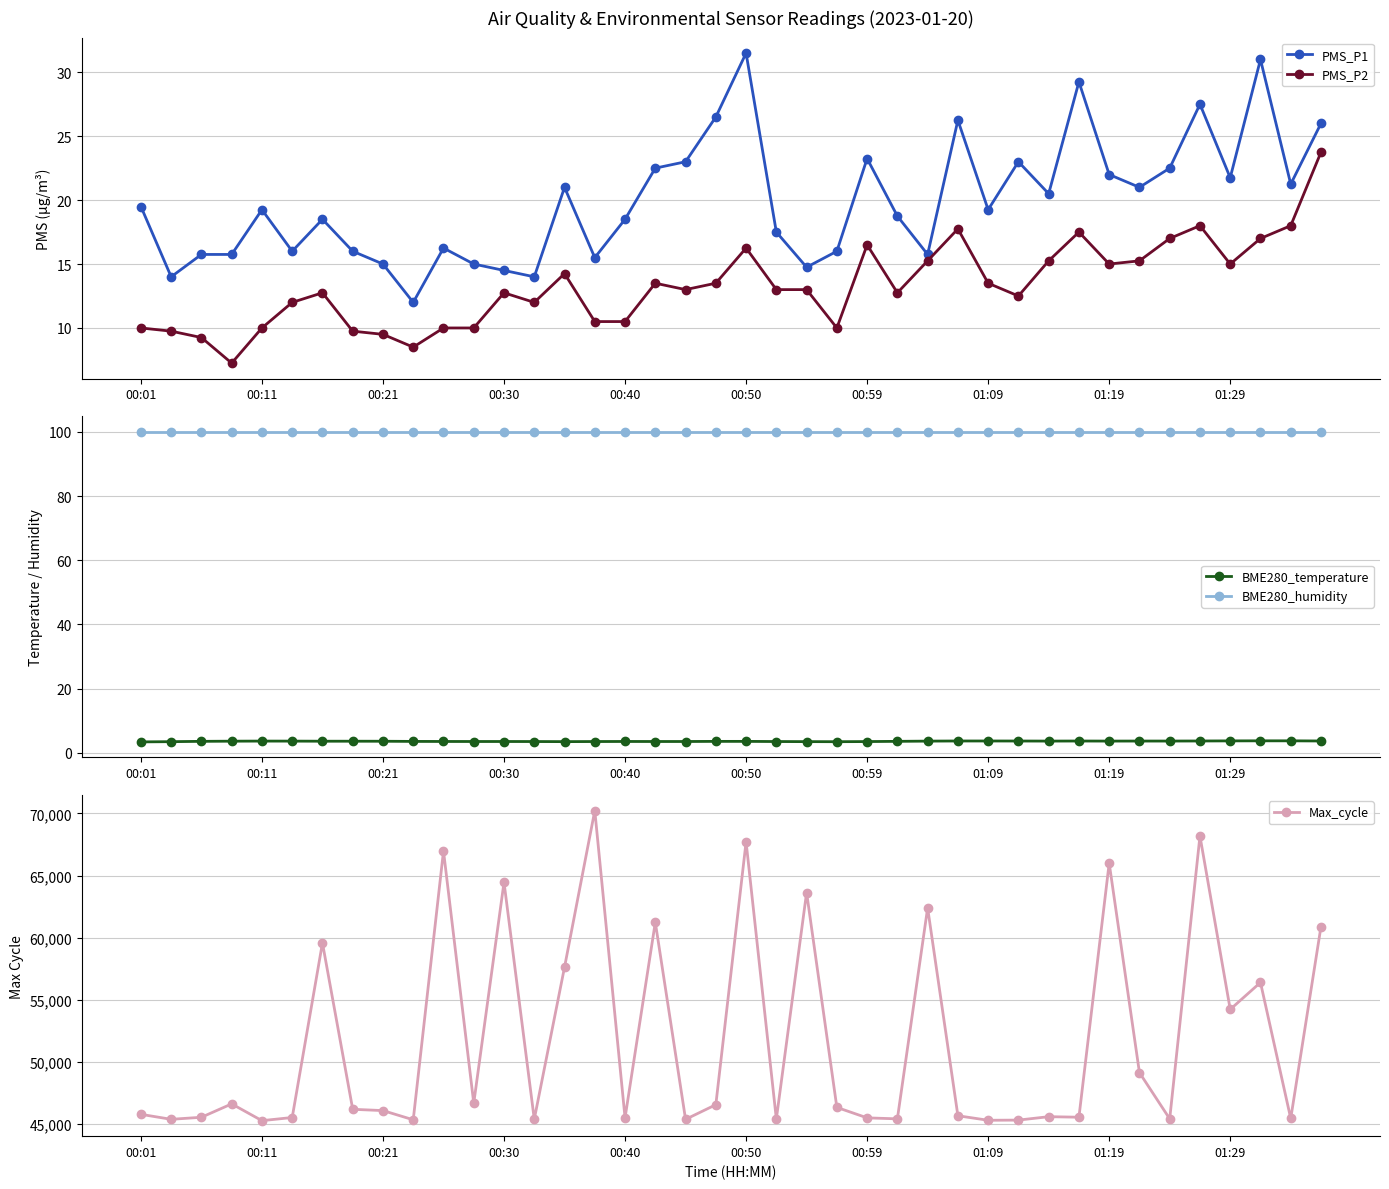

At 13, list the series in order from largest to smallest.

Max_cycle, BME280_humidity, PMS_P1, PMS_P2, BME280_temperature